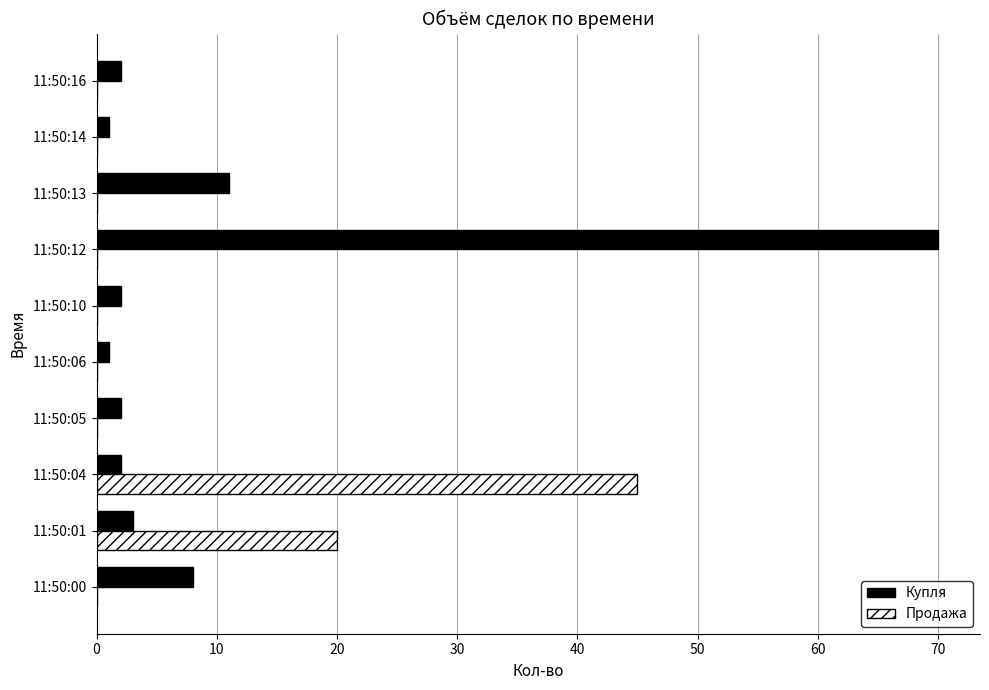

What is the highest value of the Купля series?

70